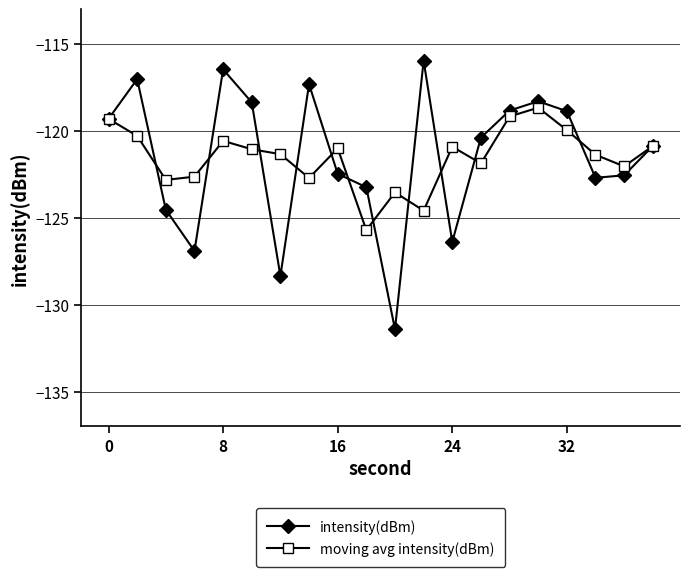

Rank the series by their maximum value, from highest to lowest.

intensity(dBm), moving avg intensity(dBm)